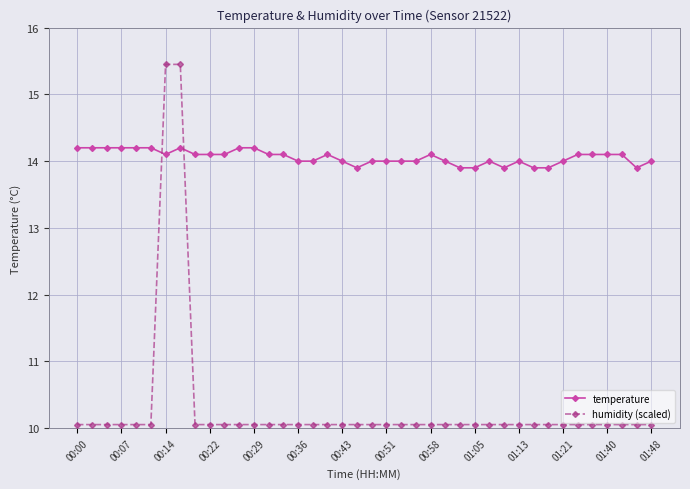

Which series has the largest total across all categories?

temperature